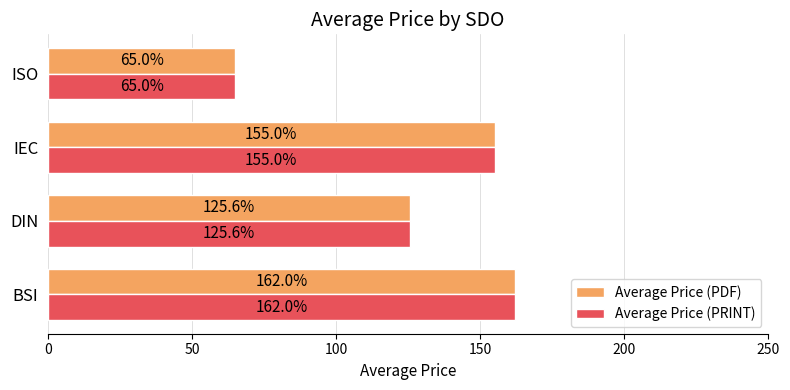

The value of Average Price (PDF) at IEC is 155.0. True or false?

True